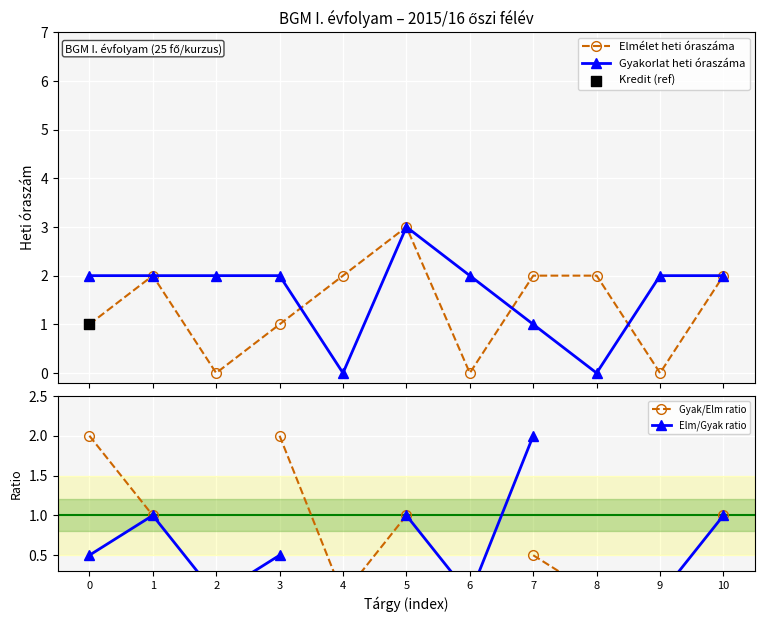

Which series contains the lowest Y value?

Elmélet heti óraszáma